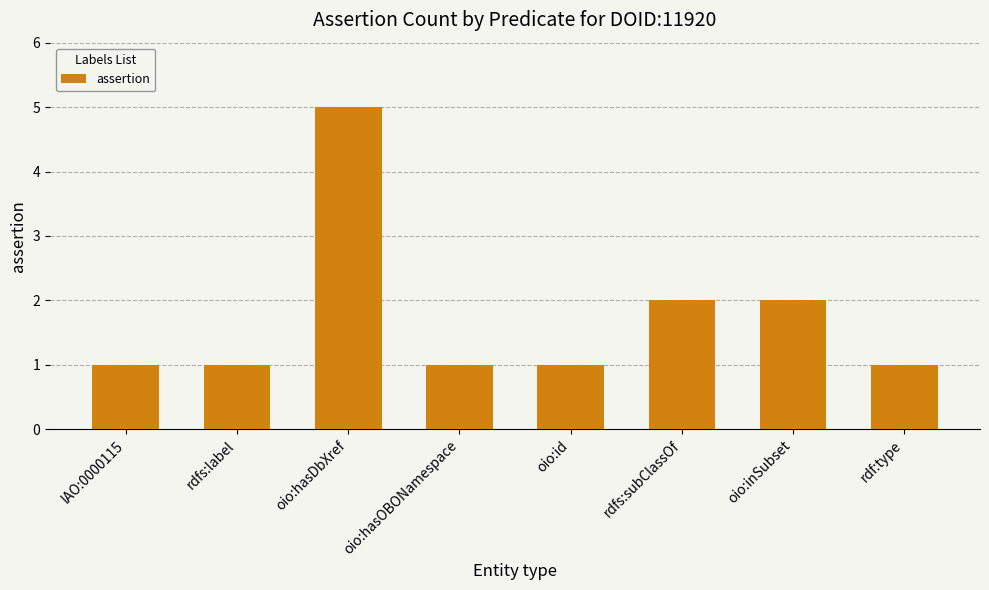

What is the minimum value shown in the chart?

1